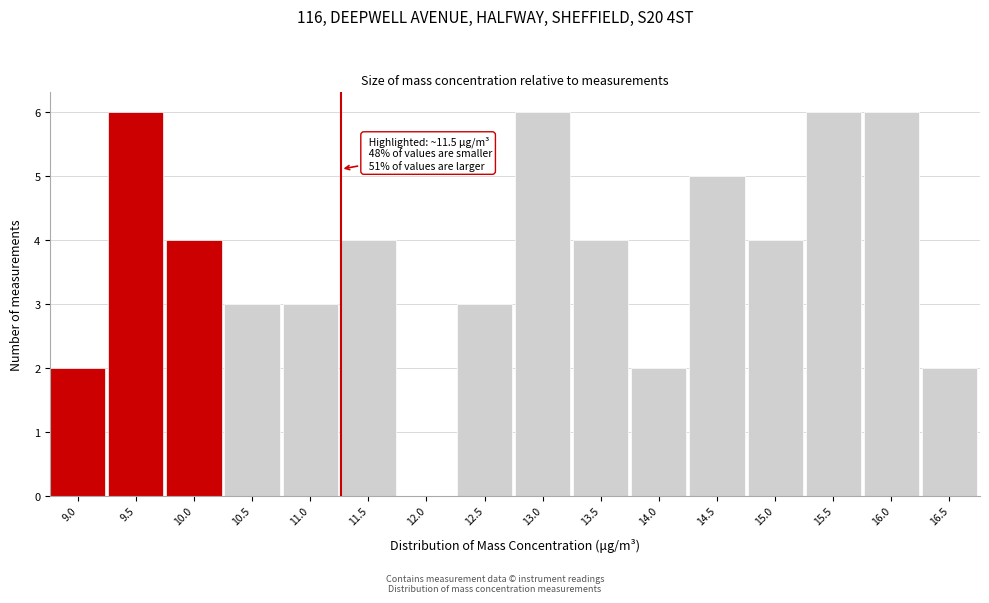

What is the change in value from 10.5 to 11.5?

+1